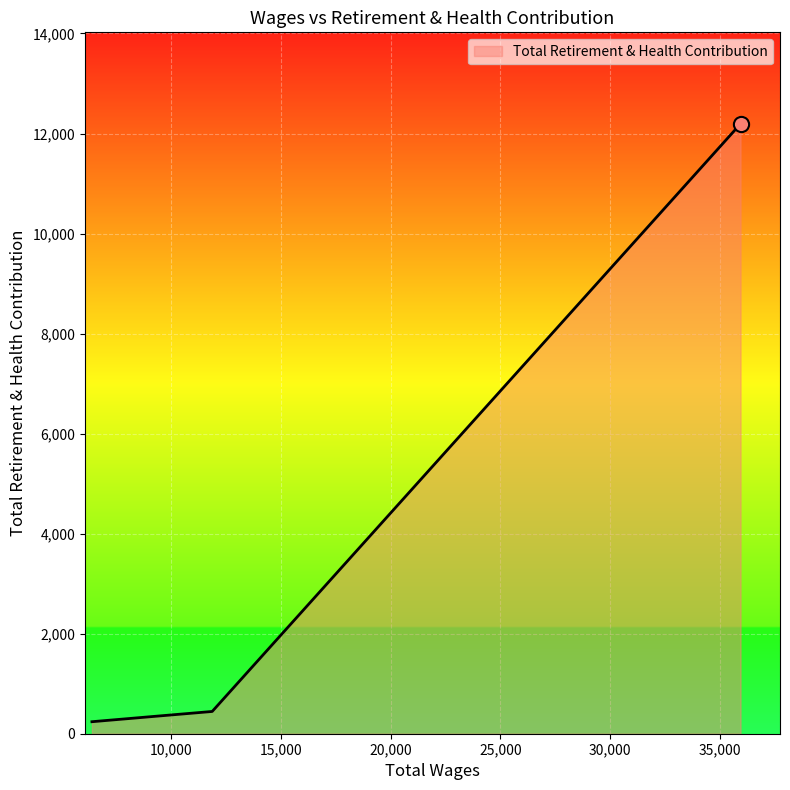

What is the maximum value shown in the chart?

12194